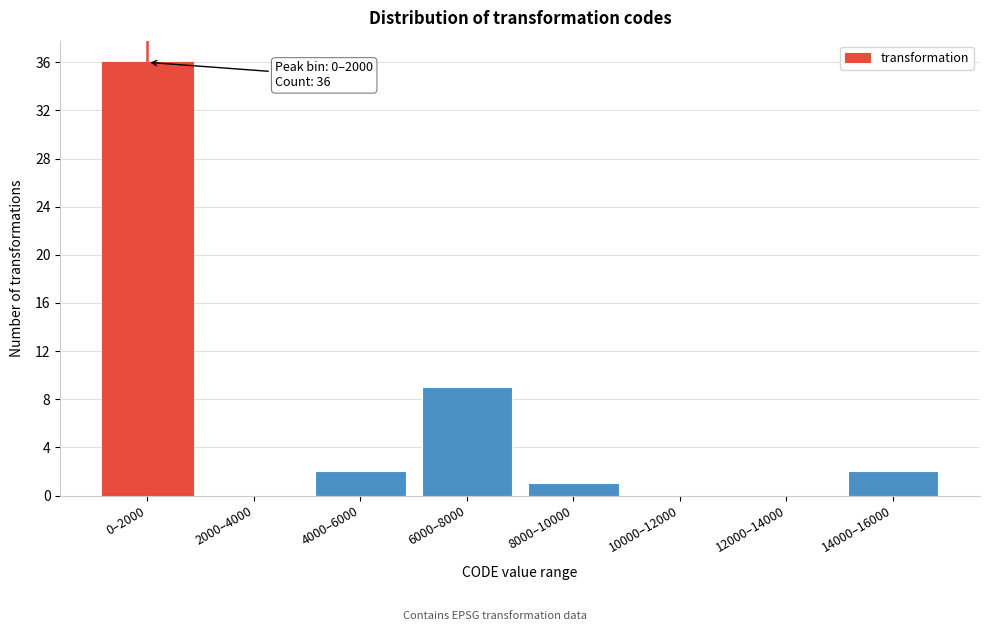

Reading left to right, what are all the values shown in this chart?

0–2000=36	2000–4000=0	4000–6000=2	6000–8000=9	8000–10000=1	10000–12000=0	12000–14000=0	14000–16000=2